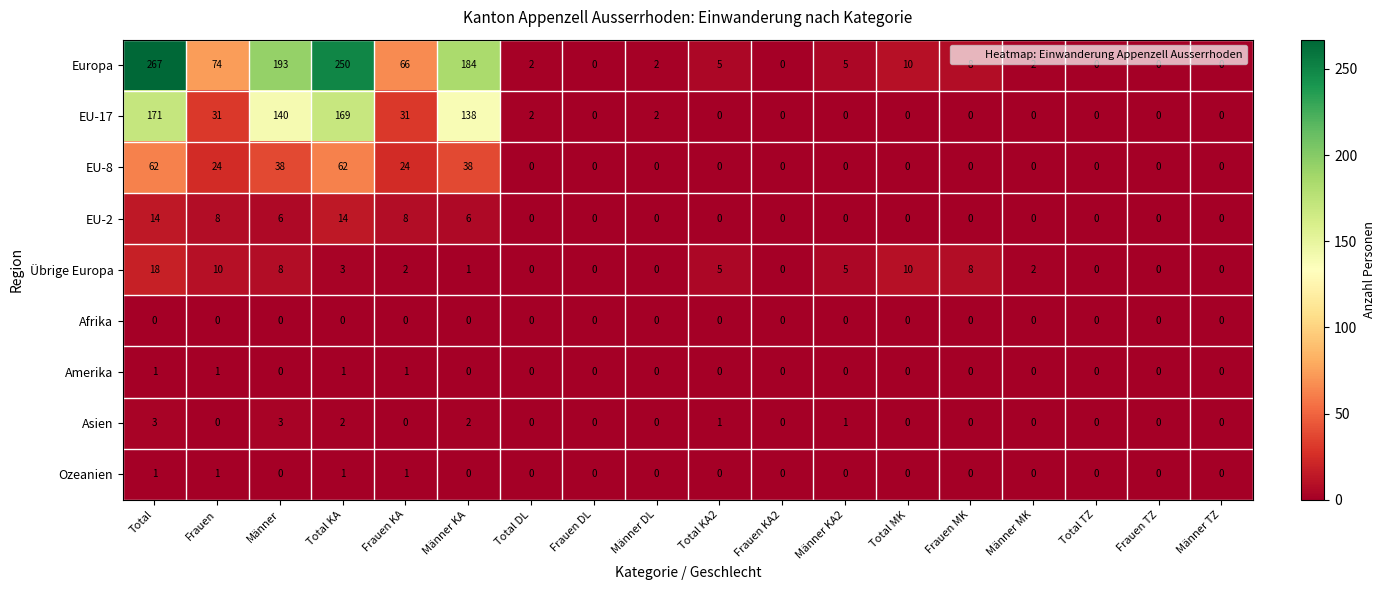

What is the difference between the maximum and minimum values in the EU-17 series?

171